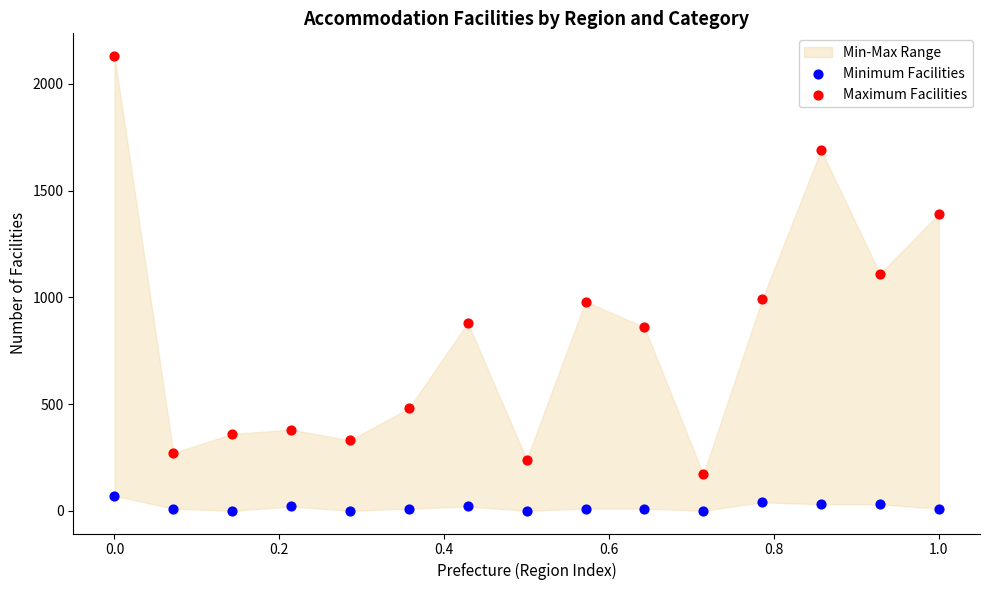

Across all data points, what is the range of Y values (max minus min)?

2130